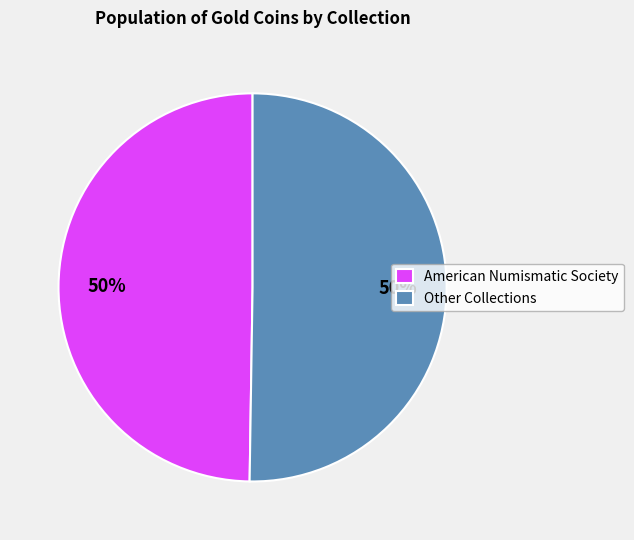

Count the number of slices in the pie.

2